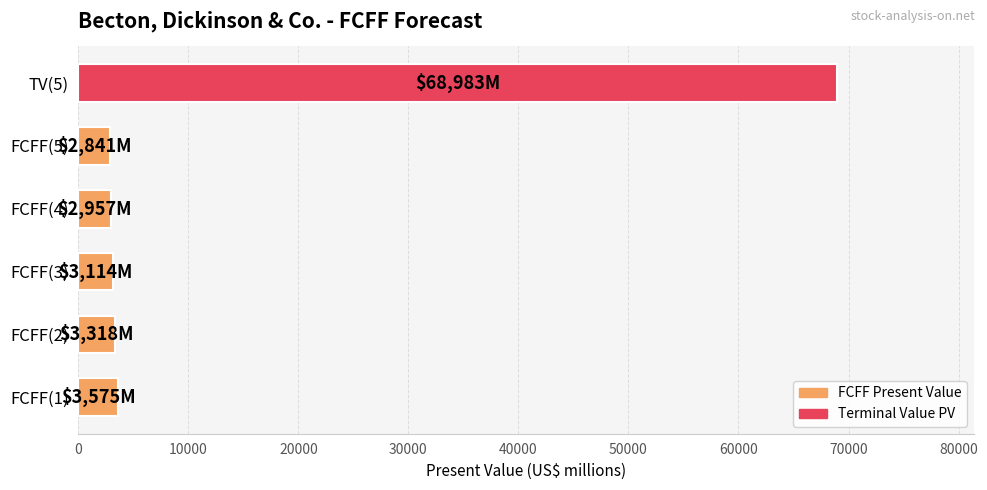

What is the ratio of the value at FCFF(4) to the value at FCFF(1)?

0.8